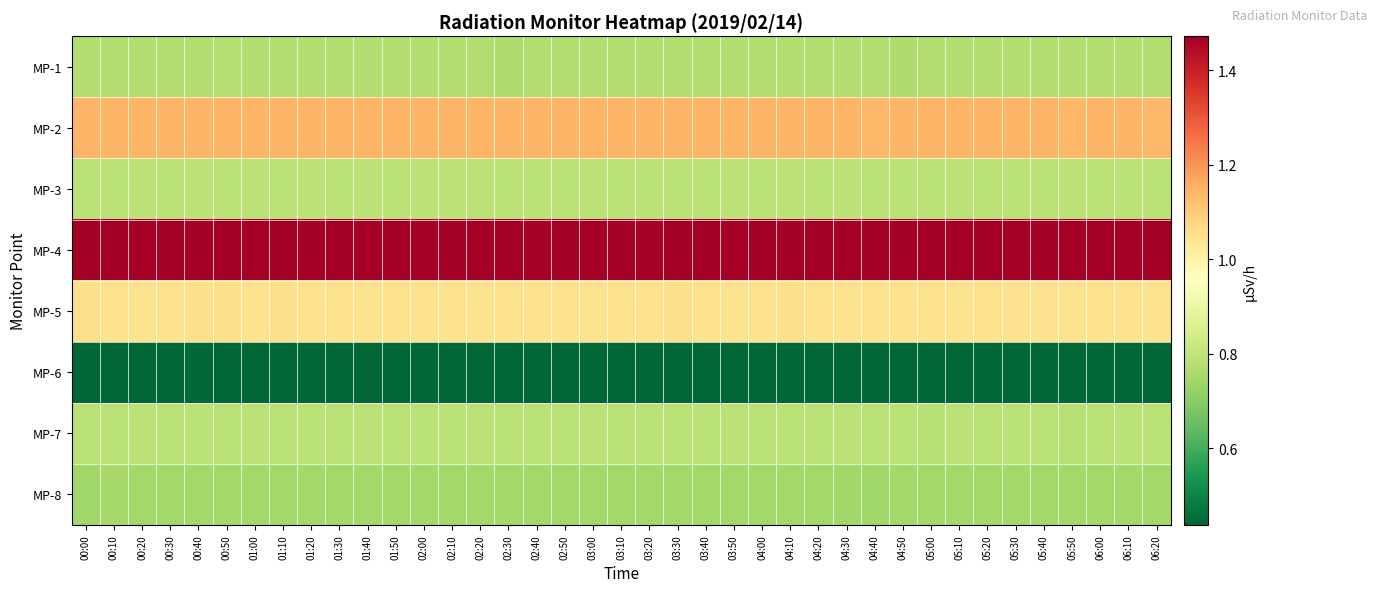

Reading left to right, what are all the values shown in this chart?

MP-1: 00:00=0.8	00:10=0.8	00:20=0.8	00:30=0.8	00:40=0.8	00:50=0.8	01:00=0.8	01:10=0.8	01:20=0.8	01:30=0.8	01:40=0.8	01:50=0.8	02:00=0.8	02:10=0.8	02:20=0.8	02:30=0.8	02:40=0.8	02:50=0.8	03:00=0.8	03:10=0.8	03:20=0.8	03:30=0.8	03:40=0.8	03:50=0.8	04:00=0.8	04:10=0.8	04:20=0.8	04:30=0.8	04:40=0.8	04:50=0.8	05:00=0.8	05:10=0.8	05:20=0.8	05:30=0.8	05:40=0.8	05:50=0.8	06:00=0.8	06:10=0.8	06:20=0.8
MP-2: 00:00=1.1	00:10=1.1	00:20=1.1	00:30=1.1	00:40=1.1	00:50=1.1	01:00=1.1	01:10=1.1	01:20=1.1	01:30=1.1	01:40=1.1	01:50=1.1	02:00=1.1	02:10=1.1	02:20=1.1	02:30=1.1	02:40=1.1	02:50=1.1	03:00=1.1	03:10=1.1	03:20=1.1	03:30=1.1	03:40=1.1	03:50=1.1	04:00=1.1	04:10=1.1	04:20=1.1	04:30=1.1	04:40=1.1	04:50=1.1	05:00=1.1	05:10=1.1	05:20=1.1	05:30=1.1	05:40=1.1	05:50=1.1	06:00=1.1	06:10=1.1	06:20=1.1
MP-3: 00:00=0.8	00:10=0.8	00:20=0.8	00:30=0.8	00:40=0.8	00:50=0.8	01:00=0.8	01:10=0.8	01:20=0.8	01:30=0.8	01:40=0.8	01:50=0.8	02:00=0.8	02:10=0.8	02:20=0.8	02:30=0.8	02:40=0.8	02:50=0.8	03:00=0.8	03:10=0.8	03:20=0.8	03:30=0.8	03:40=0.8	03:50=0.8	04:00=0.8	04:10=0.8	04:20=0.8	04:30=0.8	04:40=0.8	04:50=0.8	05:00=0.8	05:10=0.8	05:20=0.8	05:30=0.8	05:40=0.8	05:50=0.8	06:00=0.8	06:10=0.8	06:20=0.8
MP-4: 00:00=1.5	00:10=1.5	00:20=1.5	00:30=1.5	00:40=1.5	00:50=1.5	01:00=1.5	01:10=1.5	01:20=1.5	01:30=1.5	01:40=1.5	01:50=1.5	02:00=1.5	02:10=1.5	02:20=1.5	02:30=1.5	02:40=1.5	02:50=1.5	03:00=1.5	03:10=1.5	03:20=1.5	03:30=1.5	03:40=1.5	03:50=1.5	04:00=1.5	04:10=1.5	04:20=1.5	04:30=1.5	04:40=1.5	04:50=1.5	05:00=1.5	05:10=1.5	05:20=1.5	05:30=1.5	05:40=1.5	05:50=1.5	06:00=1.5	06:10=1.5	06:20=1.5
MP-5: 00:00=1.1	00:10=1.1	00:20=1.1	00:30=1.1	00:40=1.1	00:50=1.1	01:00=1.1	01:10=1.1	01:20=1.1	01:30=1.1	01:40=1.1	01:50=1.1	02:00=1.1	02:10=1.1	02:20=1.1	02:30=1.1	02:40=1.1	02:50=1.1	03:00=1.1	03:10=1.1	03:20=1.1	03:30=1.1	03:40=1.1	03:50=1.1	04:00=1.1	04:10=1.1	04:20=1.1	04:30=1.1	04:40=1.1	04:50=1.1	05:00=1.1	05:10=1.1	05:20=1.1	05:30=1.1	05:40=1.1	05:50=1.1	06:00=1.1	06:10=1.1	06:20=1.1
MP-6: 00:00=0.4	00:10=0.4	00:20=0.4	00:30=0.4	00:40=0.4	00:50=0.4	01:00=0.4	01:10=0.4	01:20=0.4	01:30=0.4	01:40=0.4	01:50=0.4	02:00=0.4	02:10=0.4	02:20=0.4	02:30=0.4	02:40=0.4	02:50=0.4	03:00=0.4	03:10=0.4	03:20=0.4	03:30=0.4	03:40=0.4	03:50=0.4	04:00=0.4	04:10=0.4	04:20=0.4	04:30=0.4	04:40=0.4	04:50=0.4	05:00=0.4	05:10=0.4	05:20=0.4	05:30=0.4	05:40=0.4	05:50=0.4	06:00=0.4	06:10=0.4	06:20=0.4
MP-7: 00:00=0.8	00:10=0.8	00:20=0.8	00:30=0.8	00:40=0.8	00:50=0.8	01:00=0.8	01:10=0.8	01:20=0.8	01:30=0.8	01:40=0.8	01:50=0.8	02:00=0.8	02:10=0.8	02:20=0.8	02:30=0.8	02:40=0.8	02:50=0.8	03:00=0.8	03:10=0.8	03:20=0.8	03:30=0.8	03:40=0.8	03:50=0.8	04:00=0.8	04:10=0.8	04:20=0.8	04:30=0.8	04:40=0.8	04:50=0.8	05:00=0.8	05:10=0.8	05:20=0.8	05:30=0.8	05:40=0.8	05:50=0.8	06:00=0.8	06:10=0.8	06:20=0.8
MP-8: 00:00=0.7	00:10=0.7	00:20=0.7	00:30=0.7	00:40=0.7	00:50=0.7	01:00=0.7	01:10=0.7	01:20=0.7	01:30=0.7	01:40=0.7	01:50=0.7	02:00=0.7	02:10=0.7	02:20=0.7	02:30=0.7	02:40=0.7	02:50=0.7	03:00=0.7	03:10=0.7	03:20=0.7	03:30=0.7	03:40=0.7	03:50=0.7	04:00=0.7	04:10=0.7	04:20=0.7	04:30=0.7	04:40=0.7	04:50=0.7	05:00=0.7	05:10=0.7	05:20=0.7	05:30=0.7	05:40=0.7	05:50=0.7	06:00=0.7	06:10=0.7	06:20=0.7